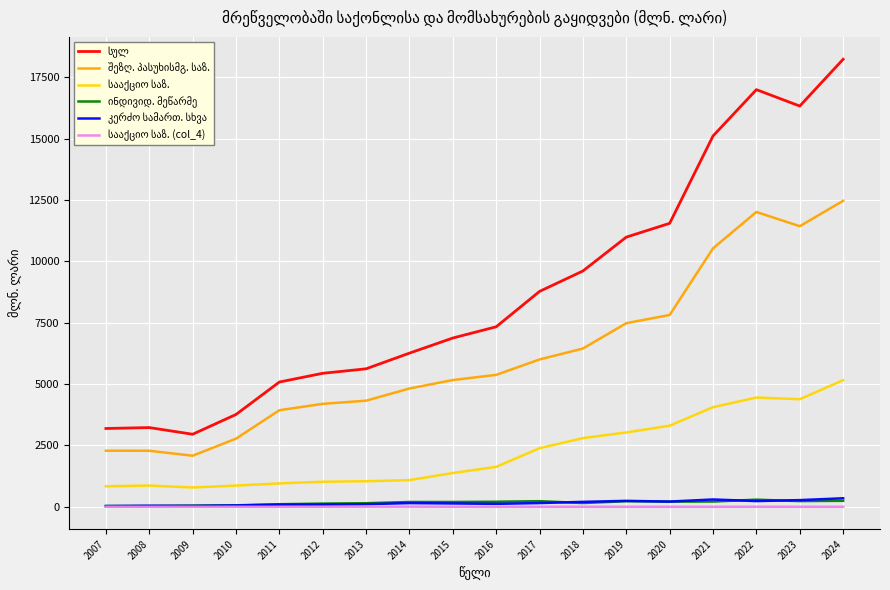

Which label corresponds to the largest value in the chart?

2024